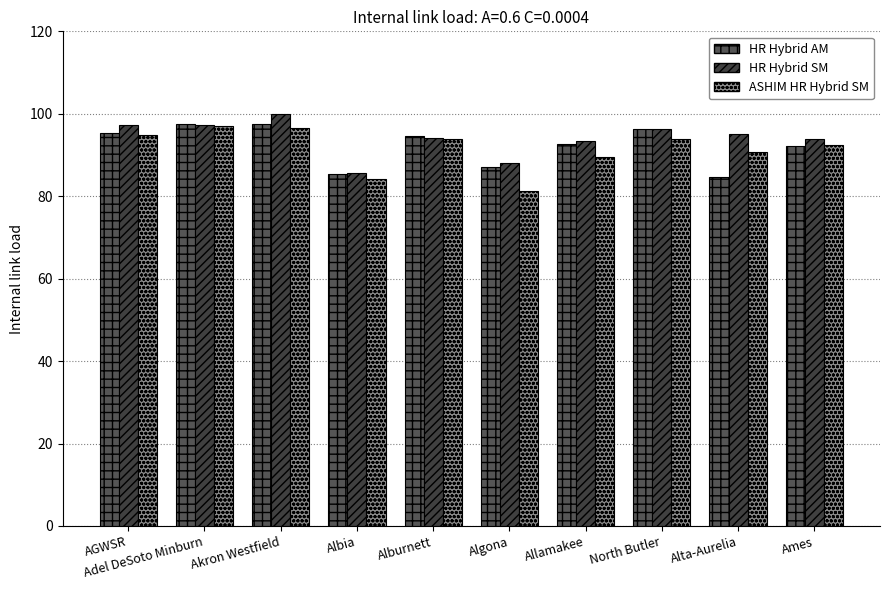

What is the approximate value of ASHIM HR Hybrid SM at North Butler?

93.9